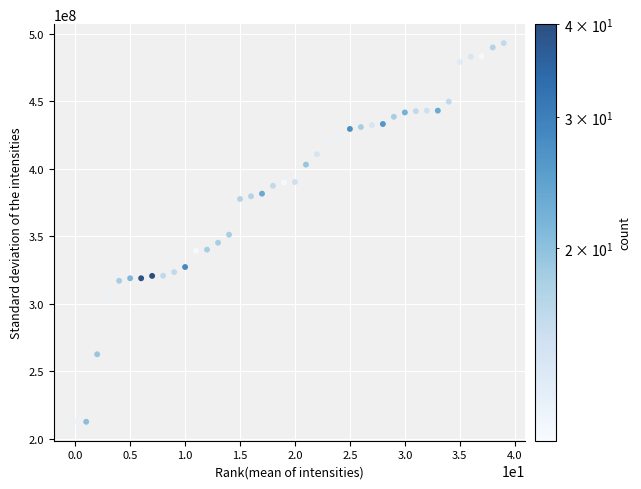

What is the range of Y values (max minus min)?

280380081